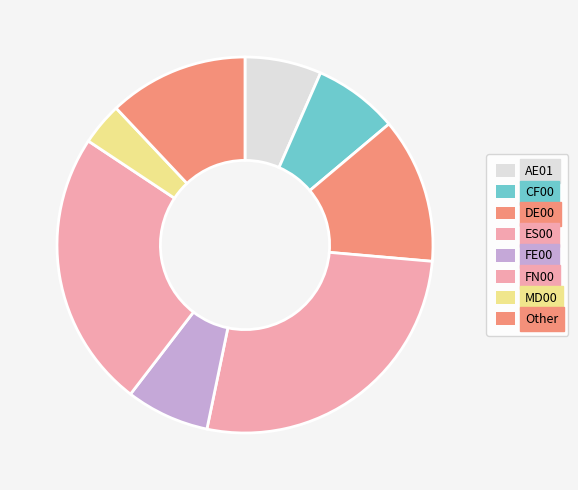

How many slices are in this pie chart?

8